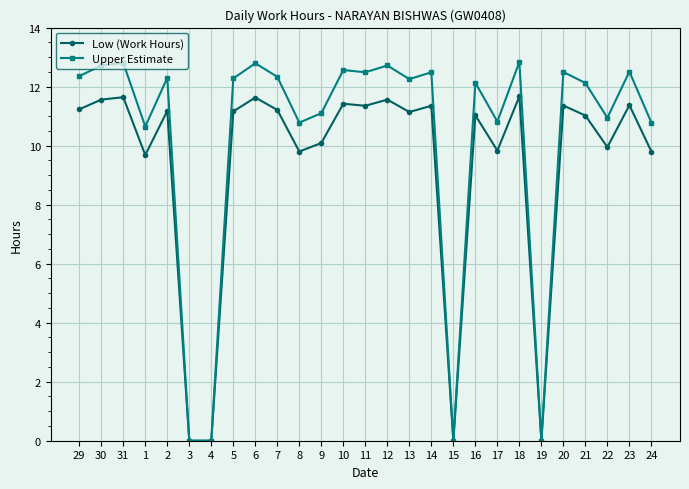

Which series has the largest range (max minus min)?

Upper Estimate